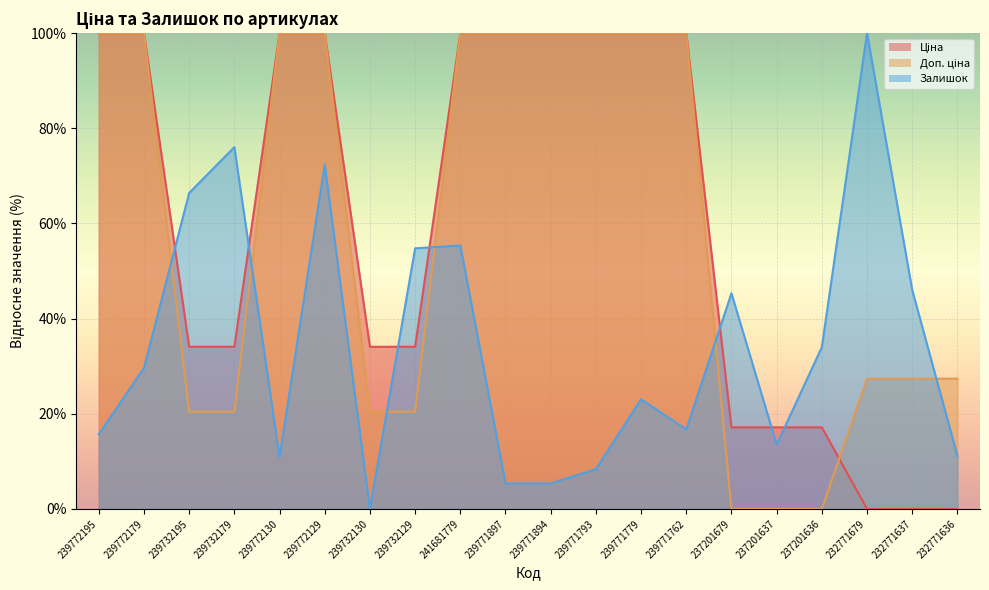

Which series has the widest spread of values?

Ціна